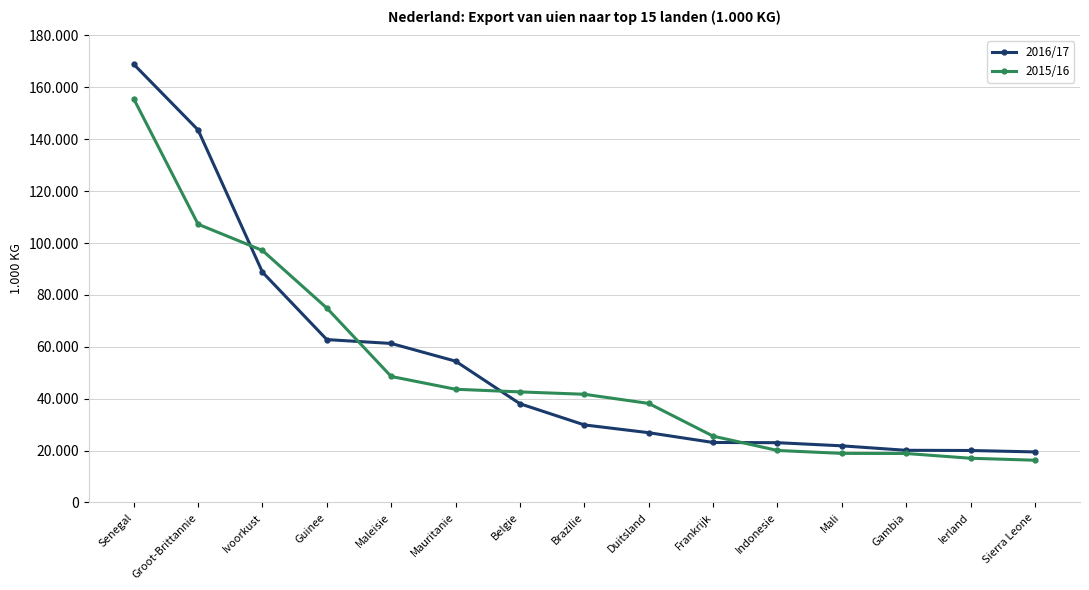

What are all the series names shown in the legend?

2016/17, 2015/16